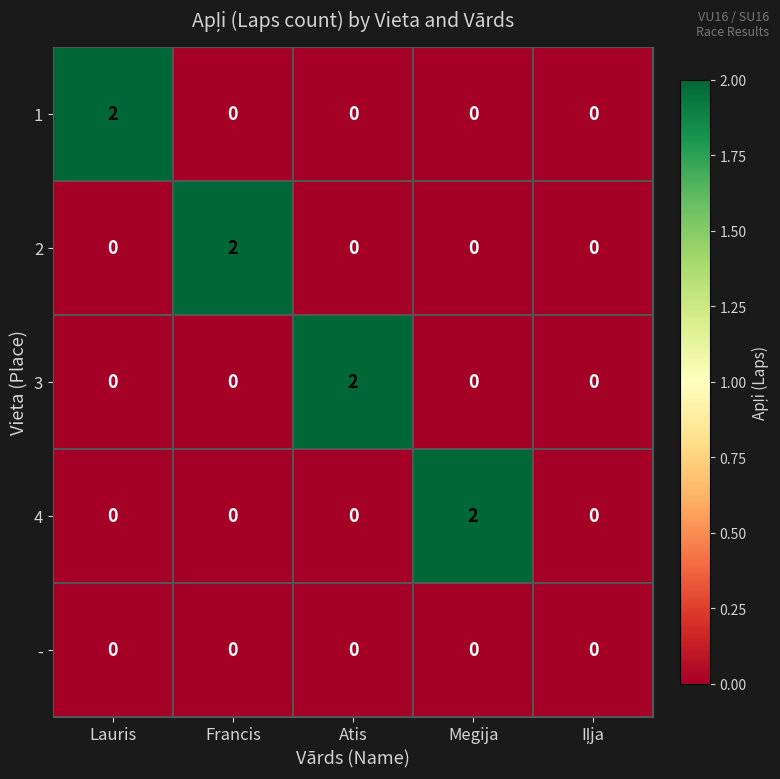

How many categories are shown in the chart?

5